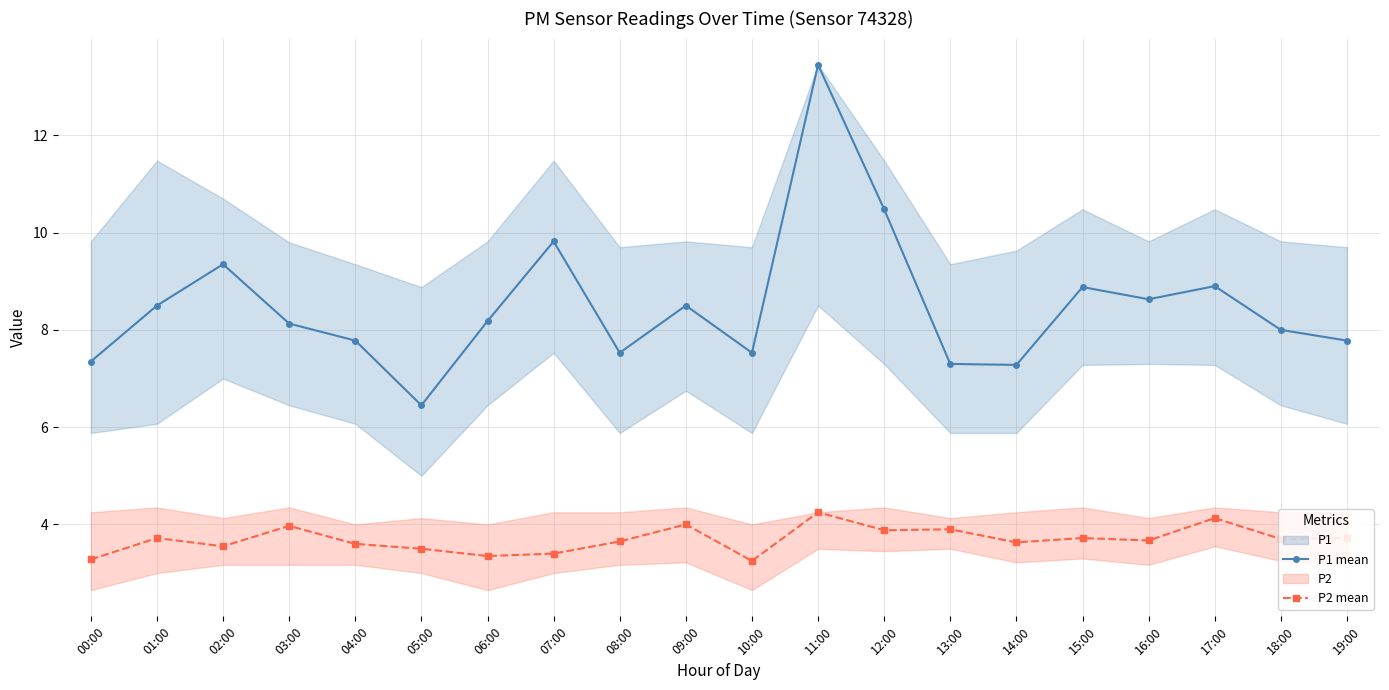

True or false: P1 mean and P2 mean cross at least once.

False